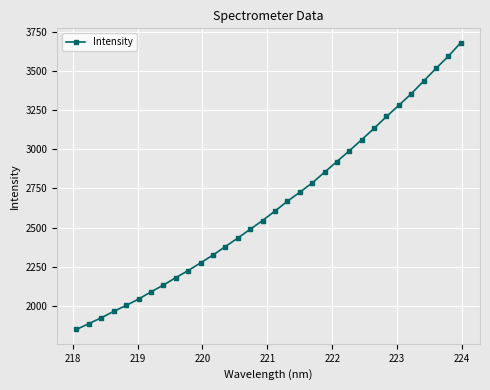

Count the number of data series in this chart.

1